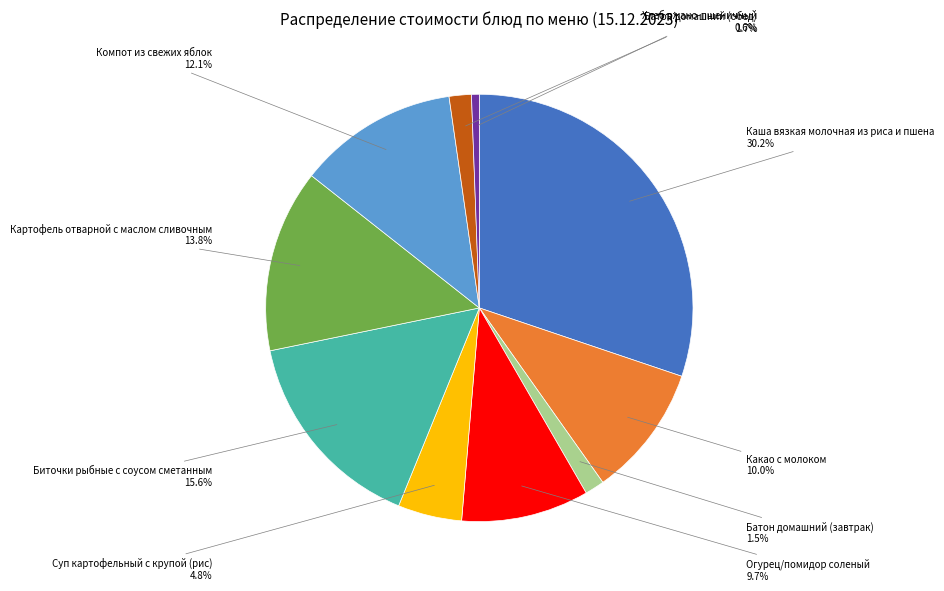

What percentage is the Батон домашний (завтрак) slice, to the nearest percent?

1%